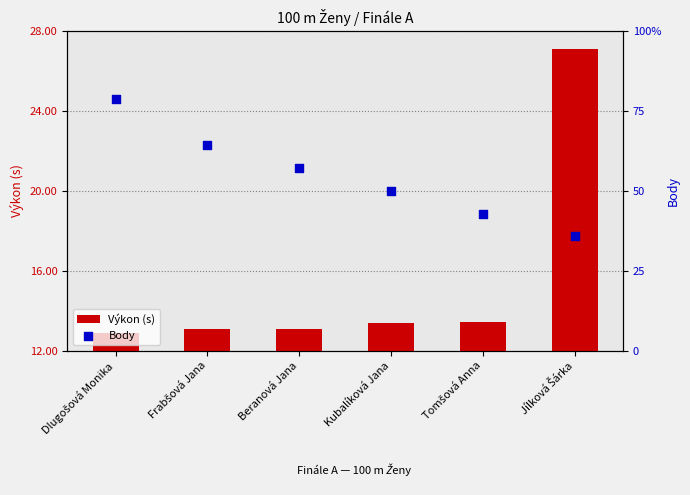

Which series has the largest total across all categories?

Výkon (s)